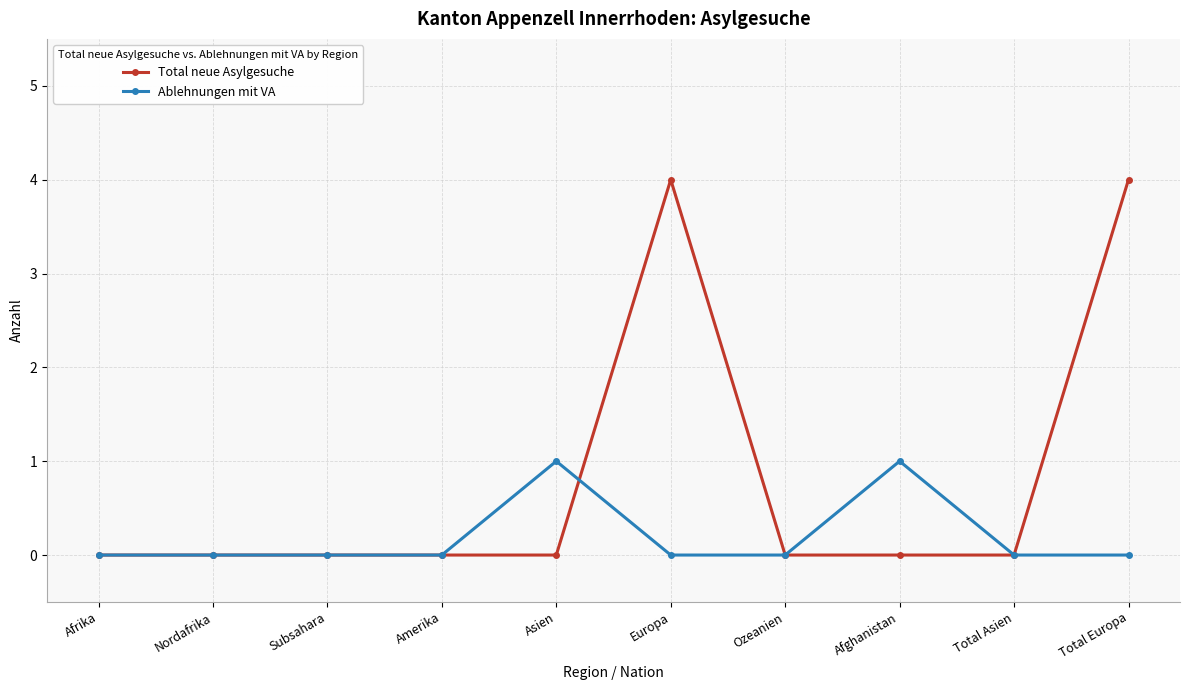

Which series has the widest spread of values?

Total neue Asylgesuche